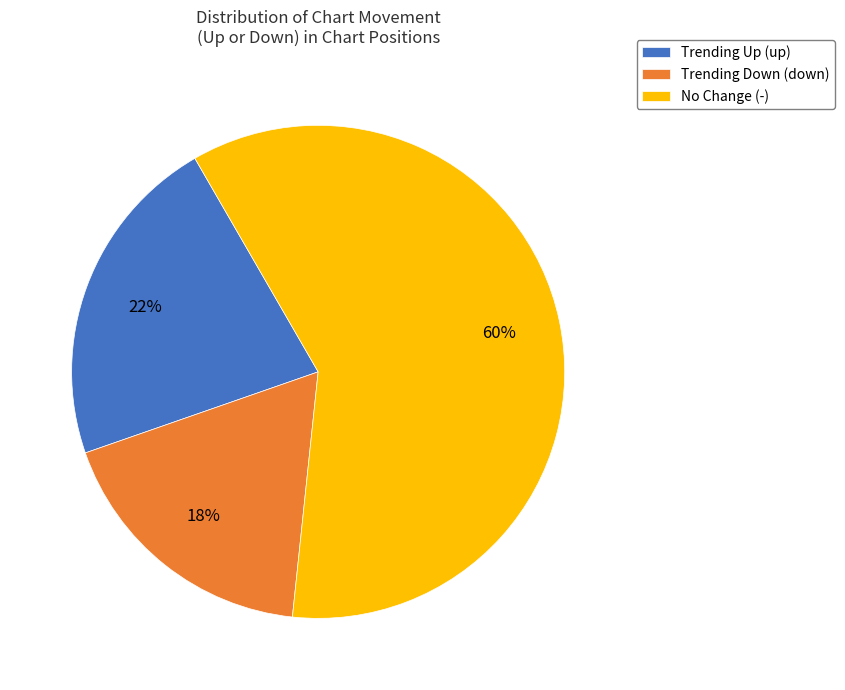

The Trending Down (down) slice represents 18% of the pie. True or false?

True